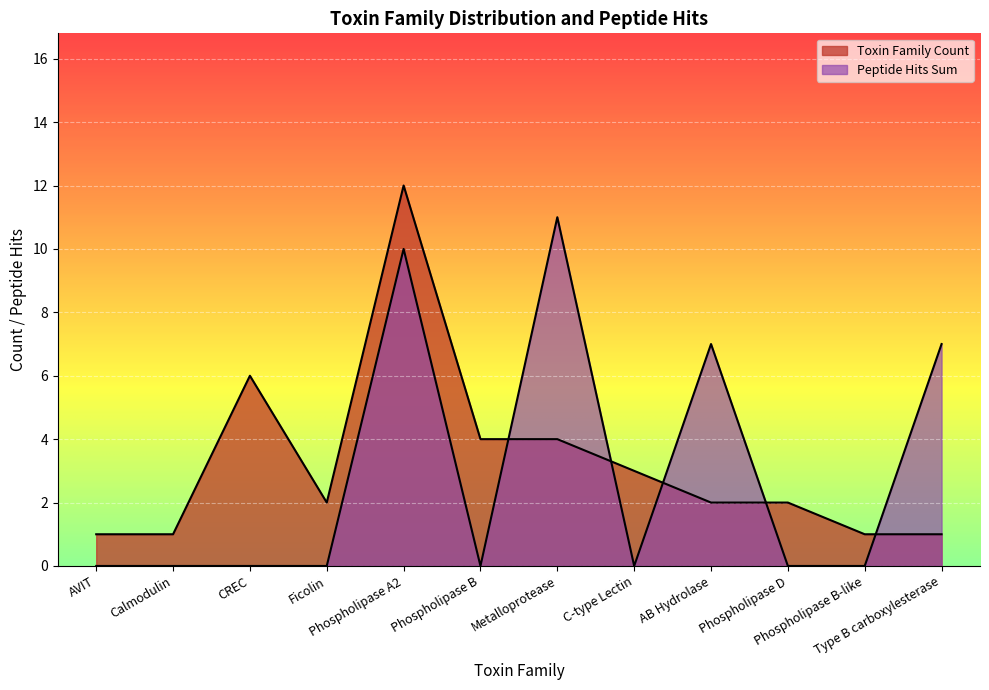

Reading left to right, what are all the values shown in this chart?

Toxin Family Count: AVIT=1	Calmodulin=1	CREC=6	Ficolin=2	Phospholipase A2=12	Phospholipase B=4	Metalloprotease=4	C-type Lectin=3	AB Hydrolase=2	Phospholipase D=2	Phospholipase B-like=1	Type B carboxylesterase=1
Peptide Hits Sum: AVIT=0	Calmodulin=0	CREC=0	Ficolin=0	Phospholipase A2=10	Phospholipase B=0	Metalloprotease=11	C-type Lectin=0	AB Hydrolase=7	Phospholipase D=0	Phospholipase B-like=0	Type B carboxylesterase=7